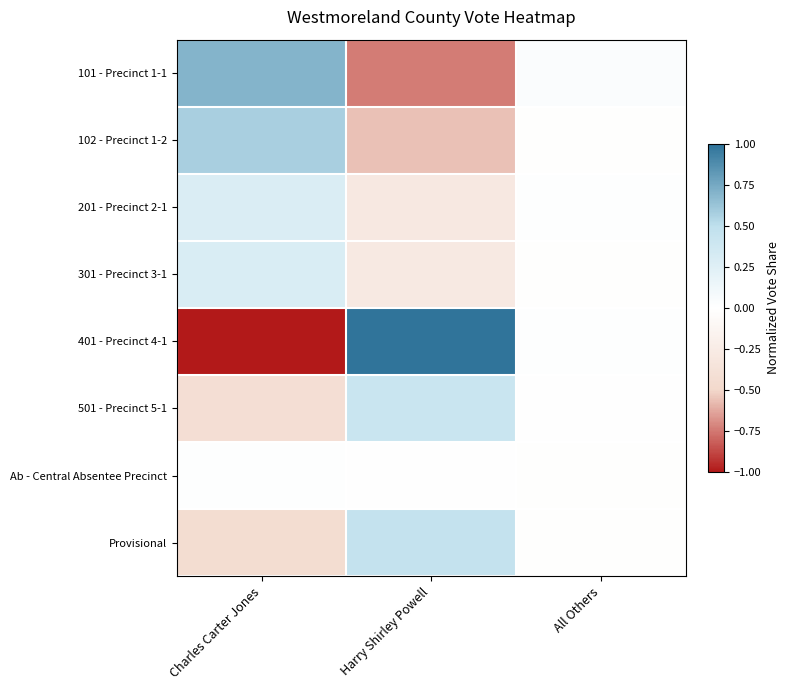

Reading right to left, extract all data points from this chart.

101 - Precinct 1-1: All Others=0.0	Harry Shirley Powell=-0.7	Charles Carter Jones=0.7
102 - Precinct 1-2: All Others=-0.0	Harry Shirley Powell=-0.6	Charles Carter Jones=0.6
201 - Precinct 2-1: All Others=0.0	Harry Shirley Powell=-0.3	Charles Carter Jones=0.3
301 - Precinct 3-1: All Others=-0.0	Harry Shirley Powell=-0.3	Charles Carter Jones=0.3
401 - Precinct 4-1: All Others=0.0	Harry Shirley Powell=1.0	Charles Carter Jones=-1.0
501 - Precinct 5-1: All Others=0.0	Harry Shirley Powell=0.4	Charles Carter Jones=-0.4
Ab - Central Absentee Precinct: All Others=-0.0	Harry Shirley Powell=0.0	Charles Carter Jones=0.0
Provisional: All Others=-0.0	Harry Shirley Powell=0.5	Charles Carter Jones=-0.4